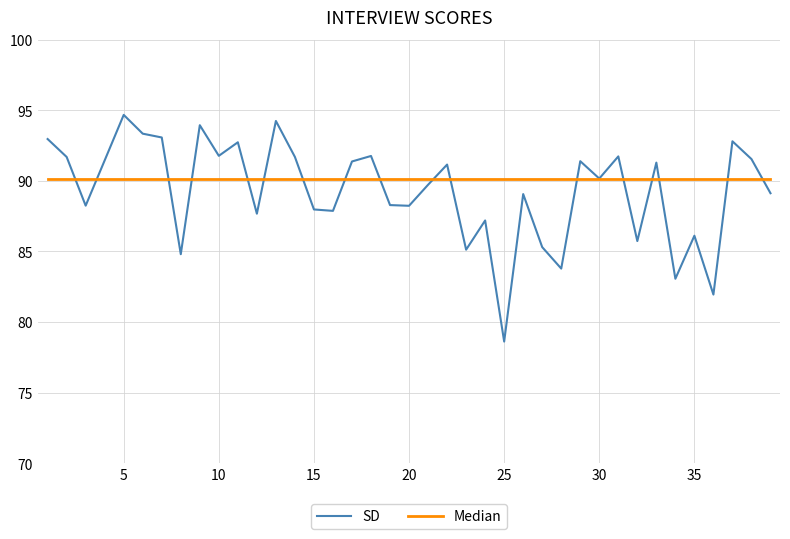

Which series ends up on top after the final intersection of SD and Median?

Median